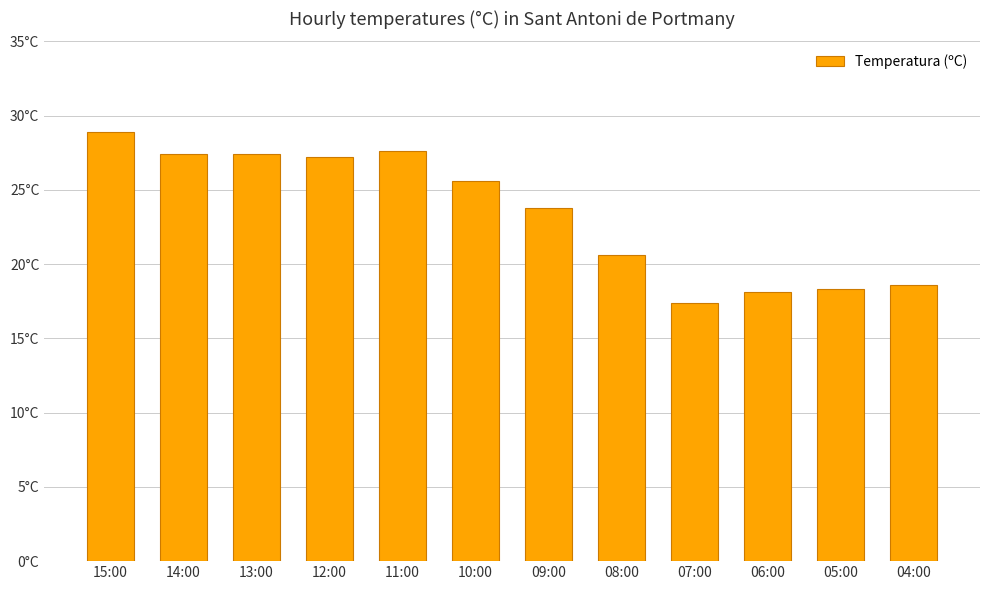

What is the label of the 1st bar from the right?

04:00